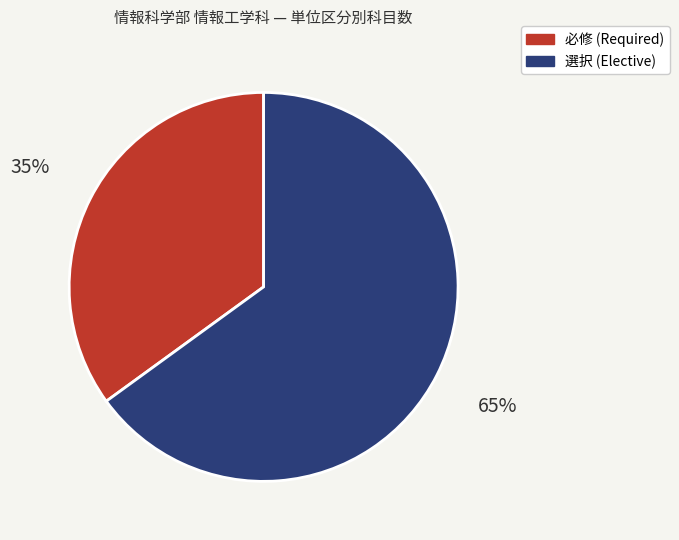

To the nearest percent, what percentage of the pie is 選択?

65%